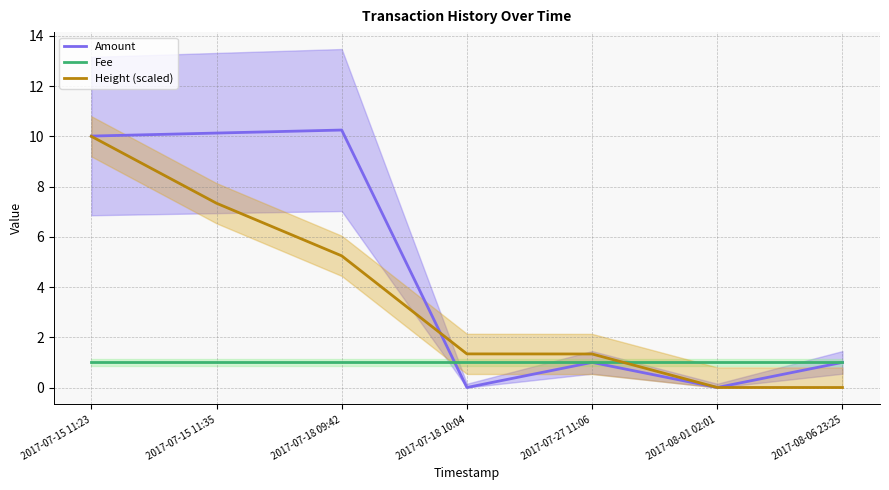

True or false: Fee has more than 2 points higher than both neighbors.

False